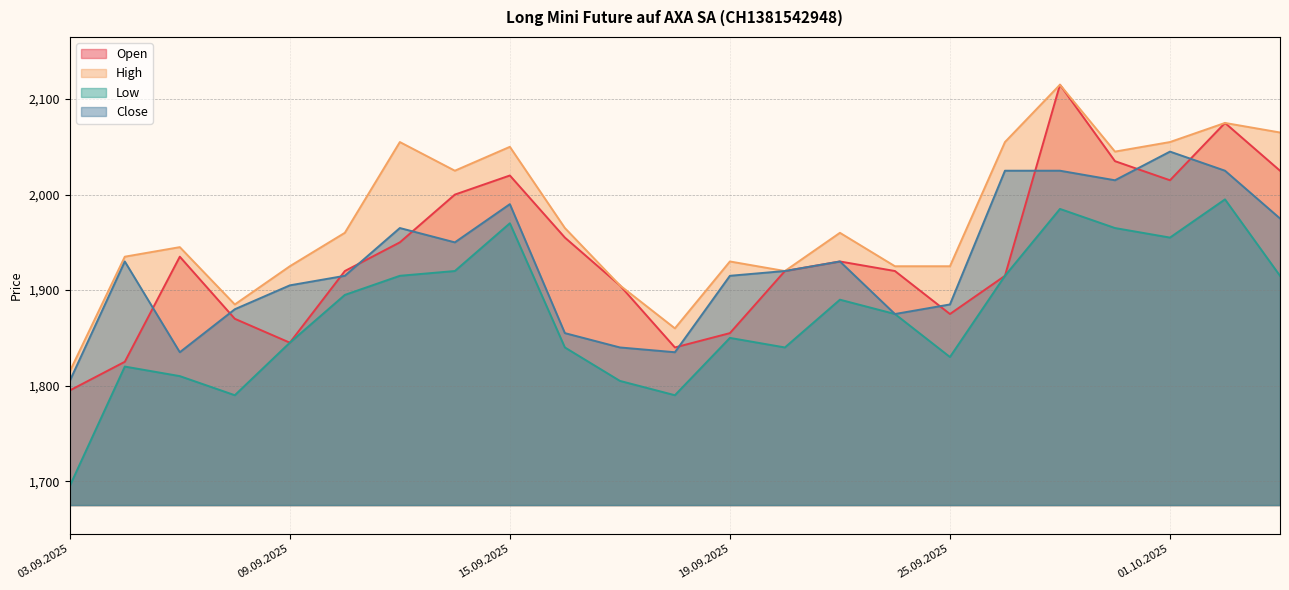

What is the maximum value shown in the chart?

2115